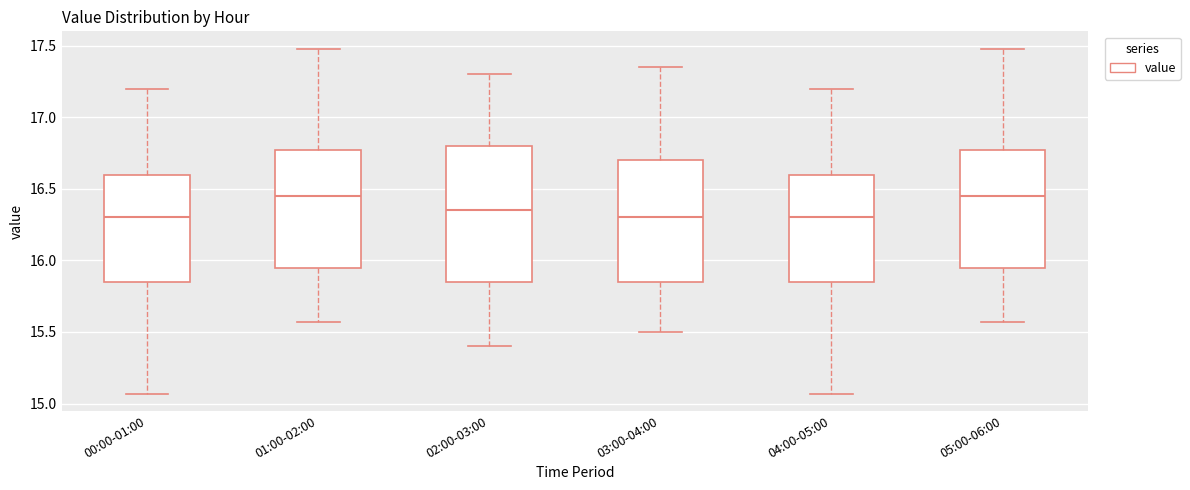

Comparing the boxes themselves (not the whiskers), which one is the tallest?

02:00-03:00